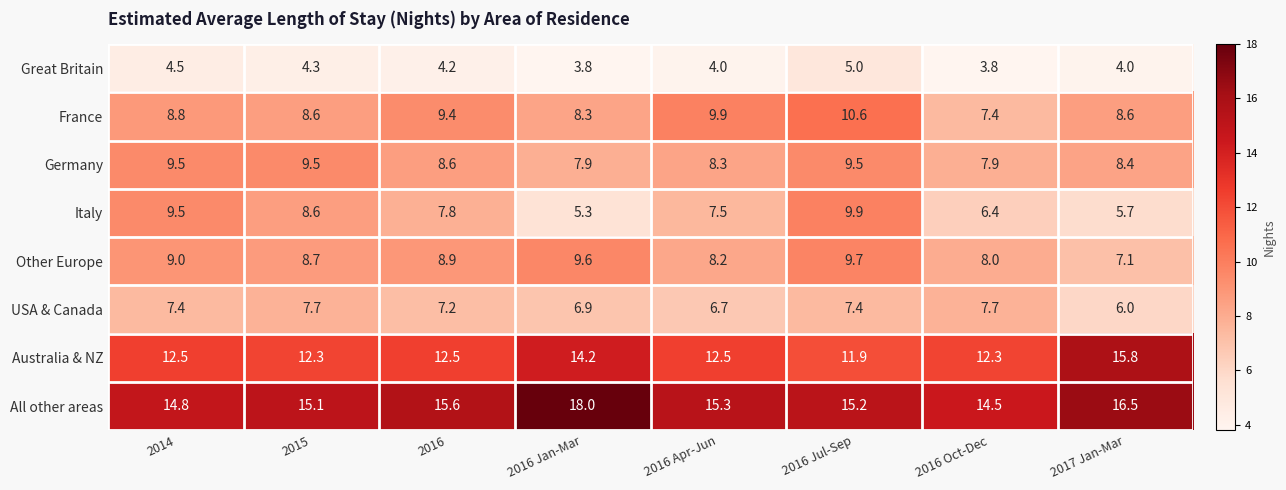

What is the maximum value shown in the chart?

18.0